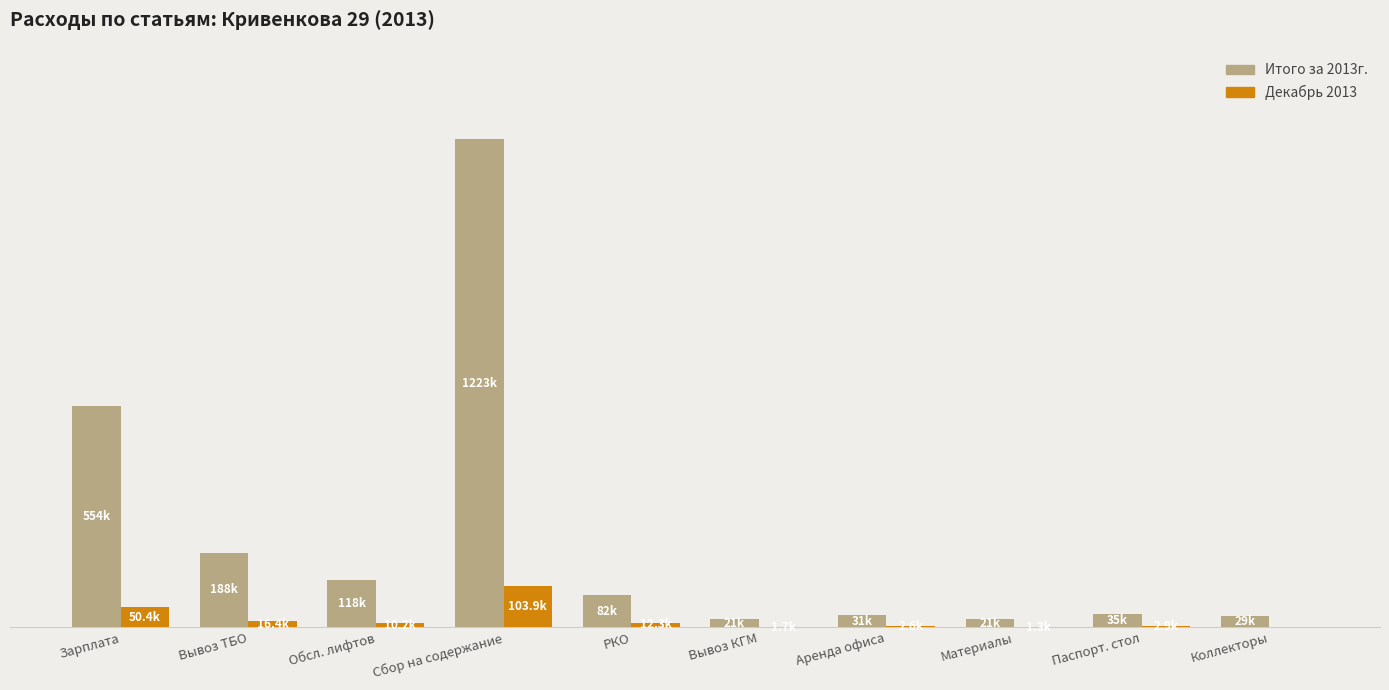

At which label does Итого за 2013г. reach its peak?

Сбор на содержание